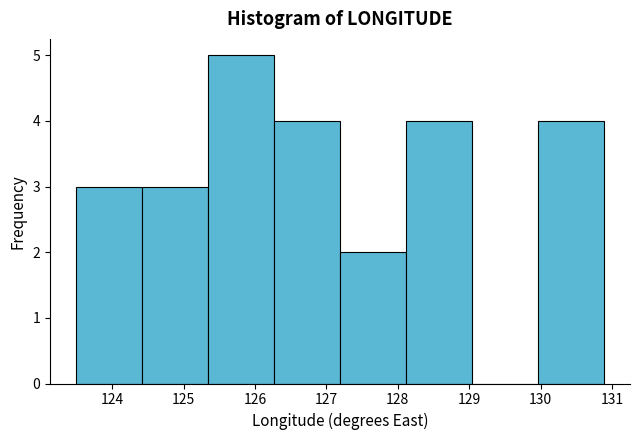

What is the height of the bar covering 125.3 to 126.3 on the x-axis? Neither the bar edges nor the heights are printed on the chart, so give them approximately, as read against the axes.

5